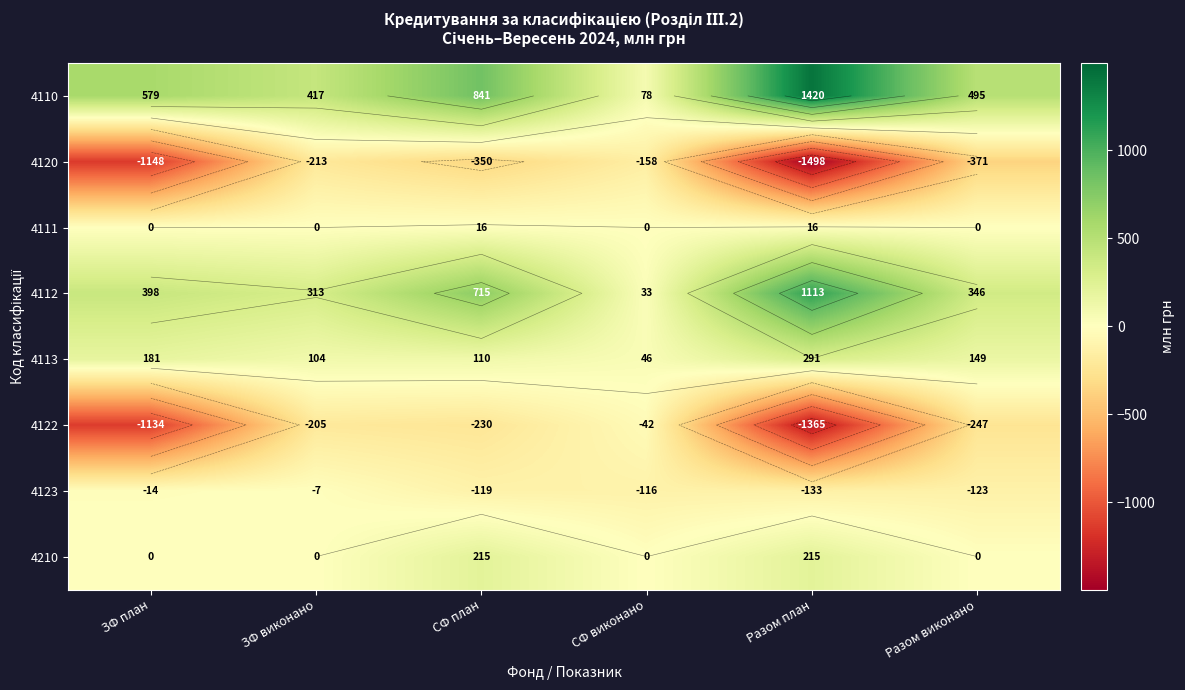

What is the approximate value of 4113 at ЗФ план?

181.2